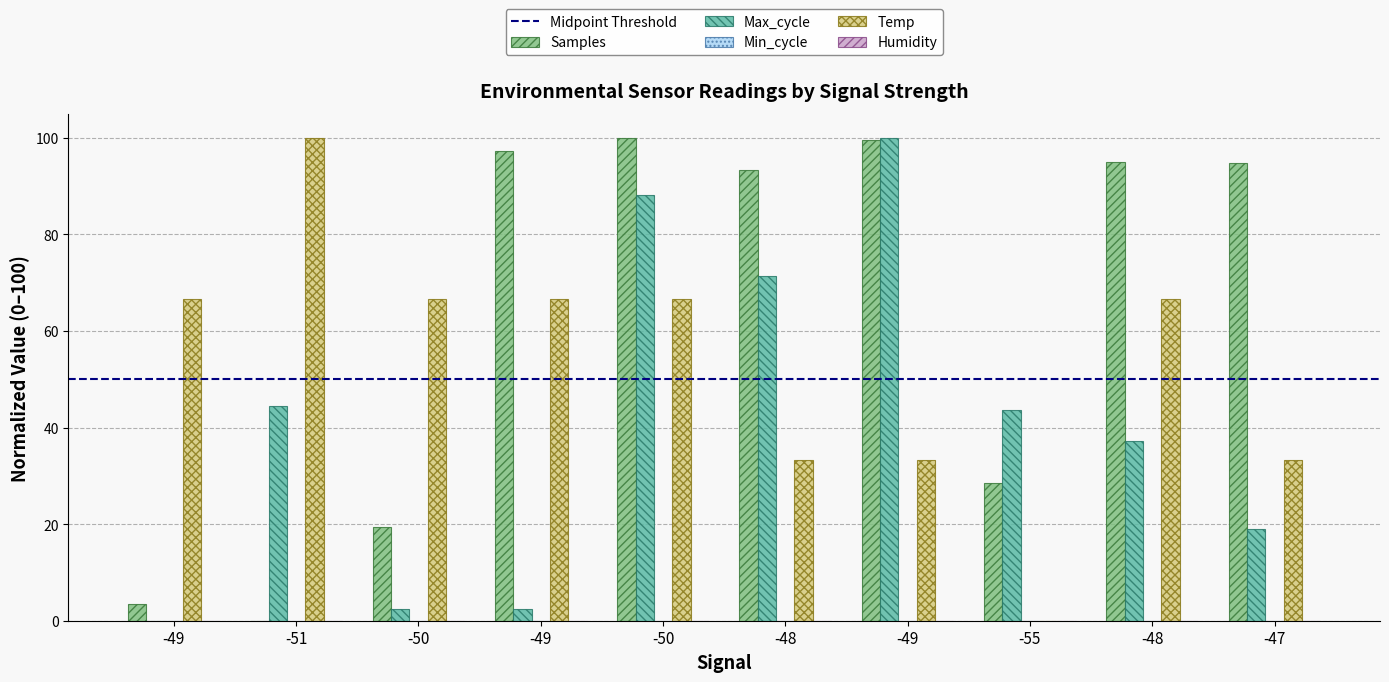

How many groups of bars are there?

10